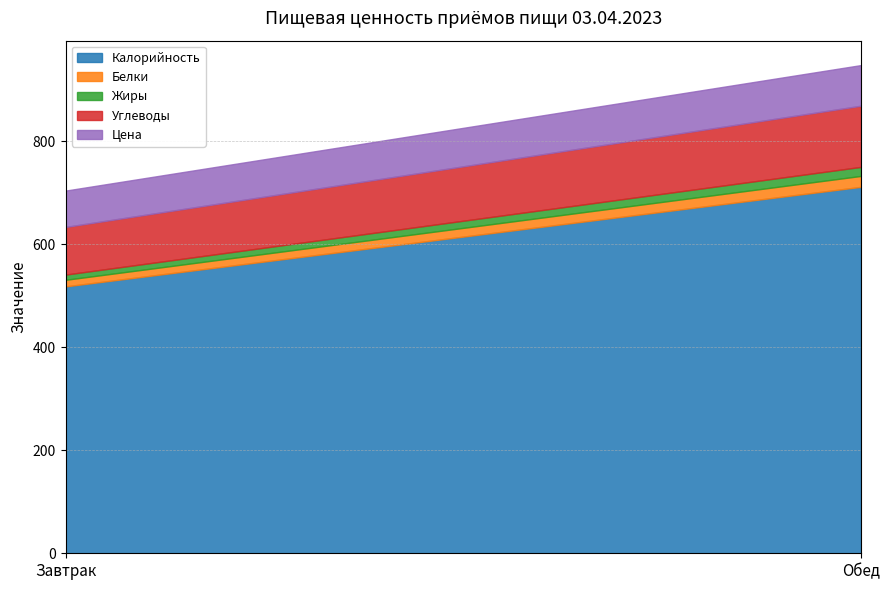

What is the total value across all series at Завтрак?

703.8